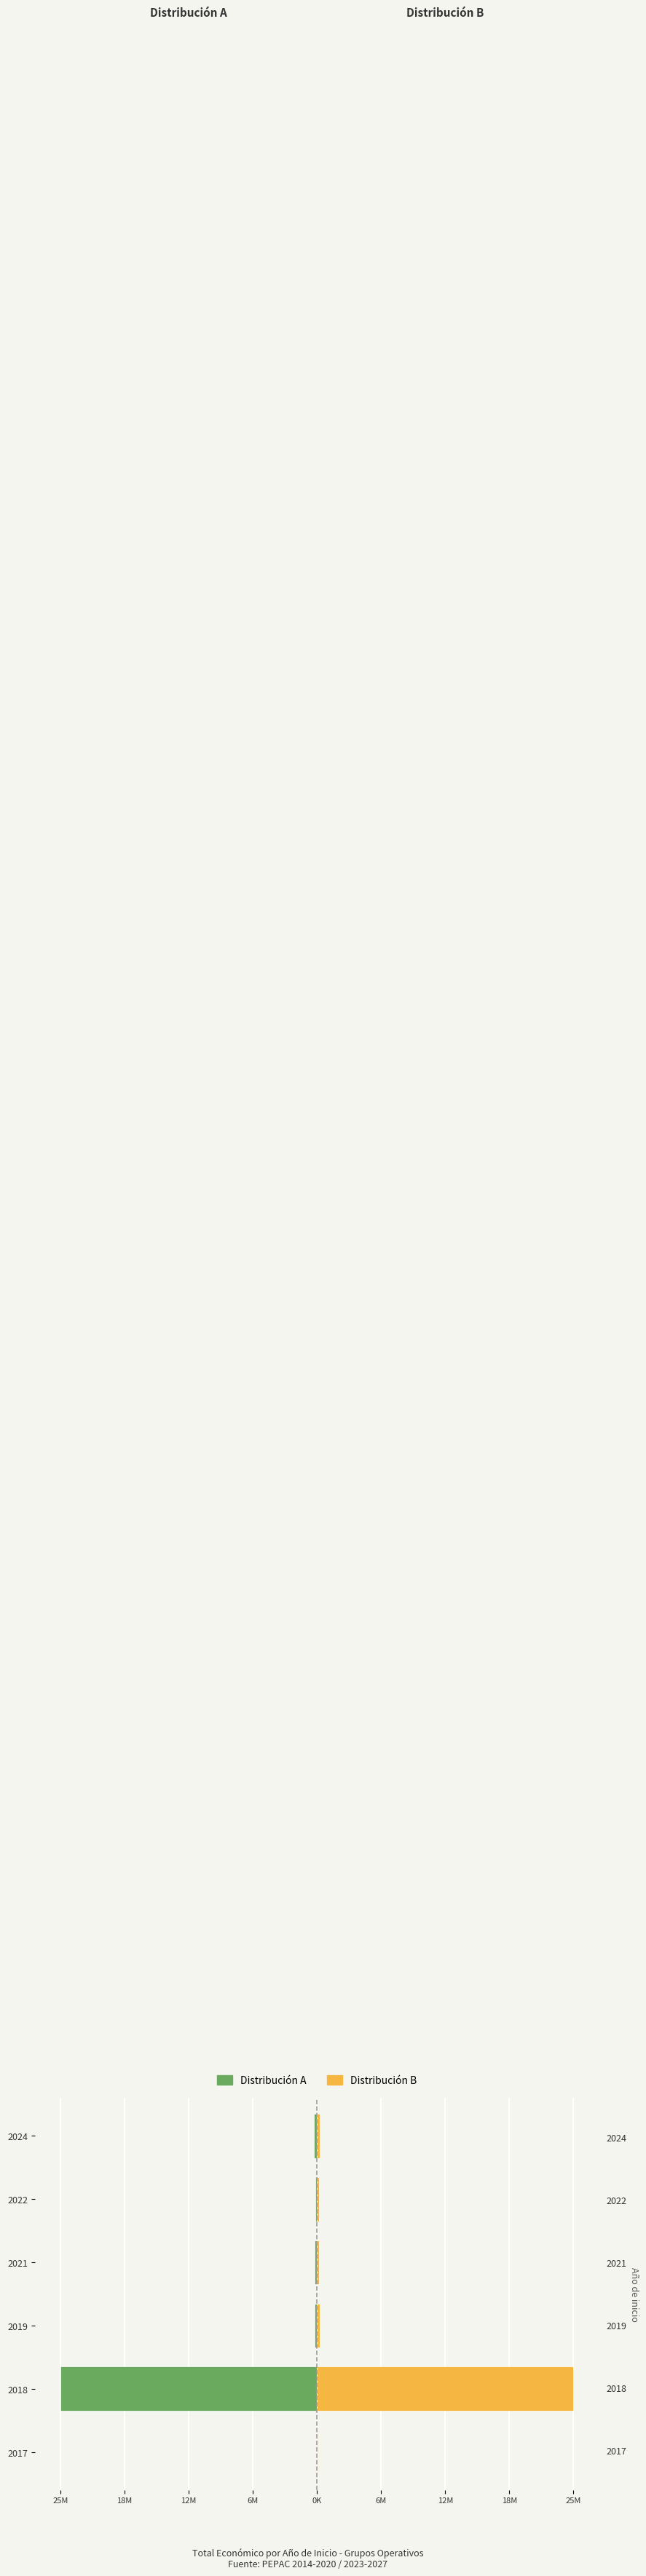

How many groups of bars are there?

6